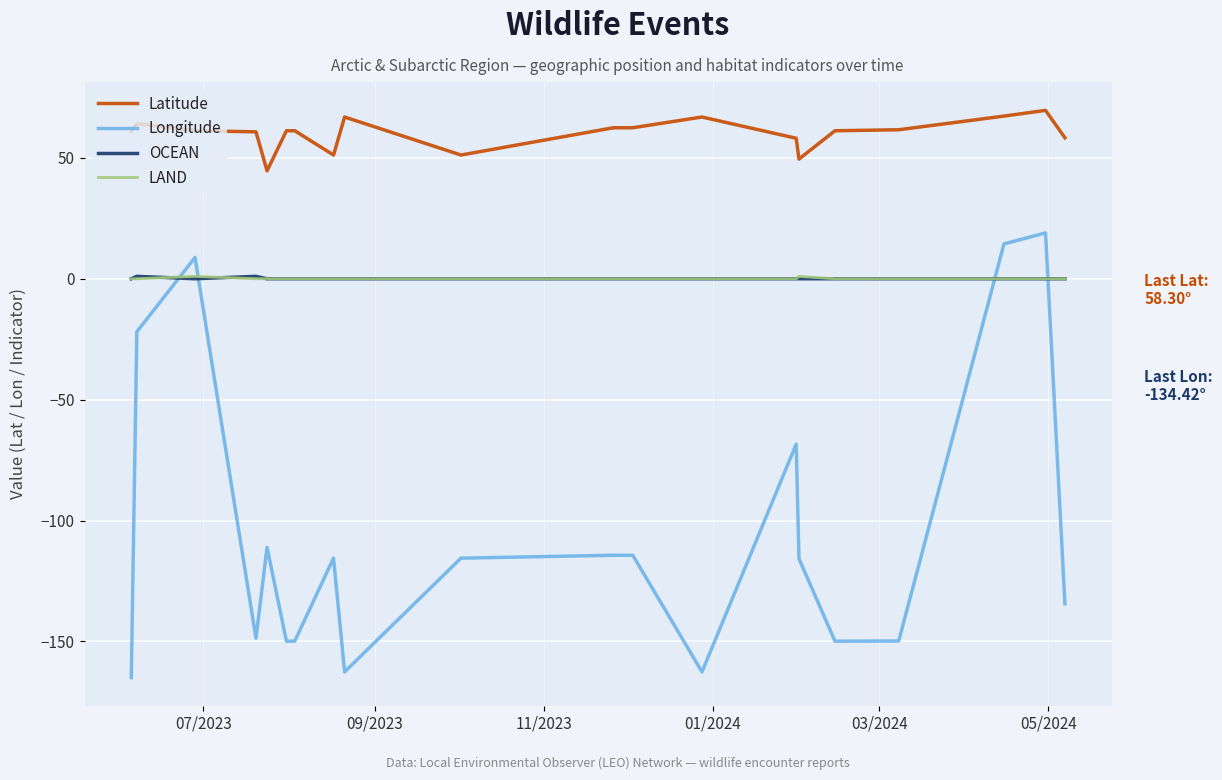

True or false: Latitude has more than 2 interior local peaks.

True